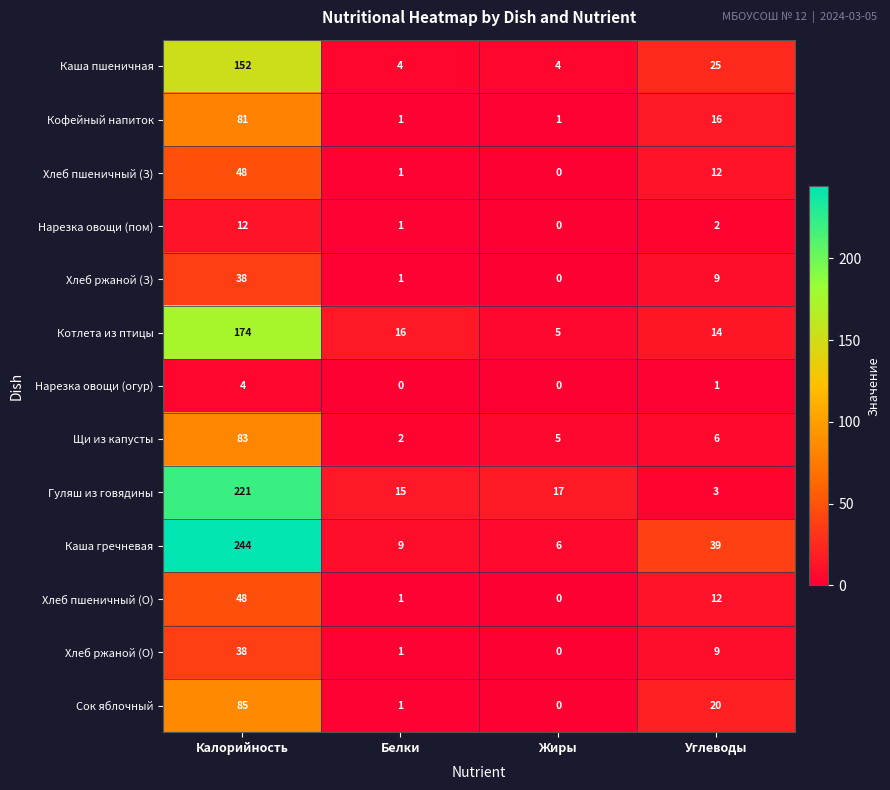

Which series changed the most between Калорийность and Углеводы?

Гуляш из говядины